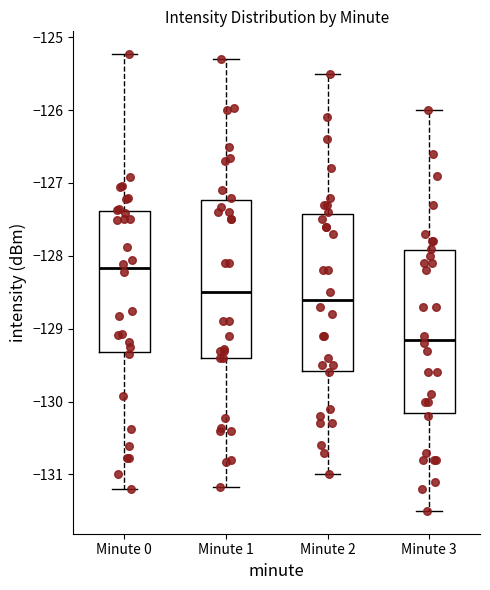

Which box has the lowest median line?

Minute 3